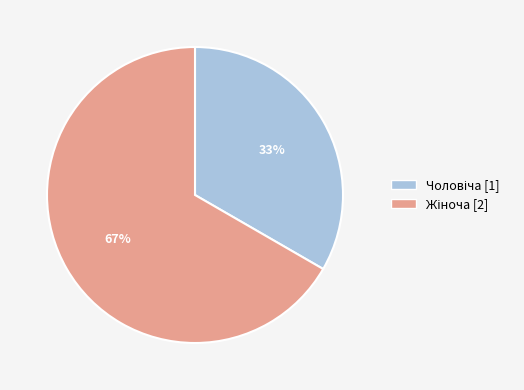

Is there a majority slice in this chart?

Yes